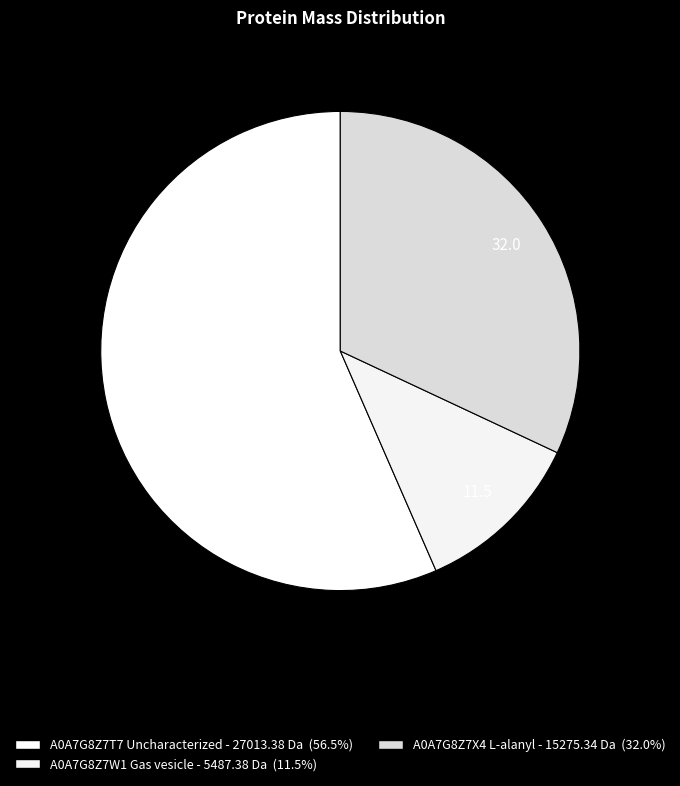

How many segments does this pie chart have?

3